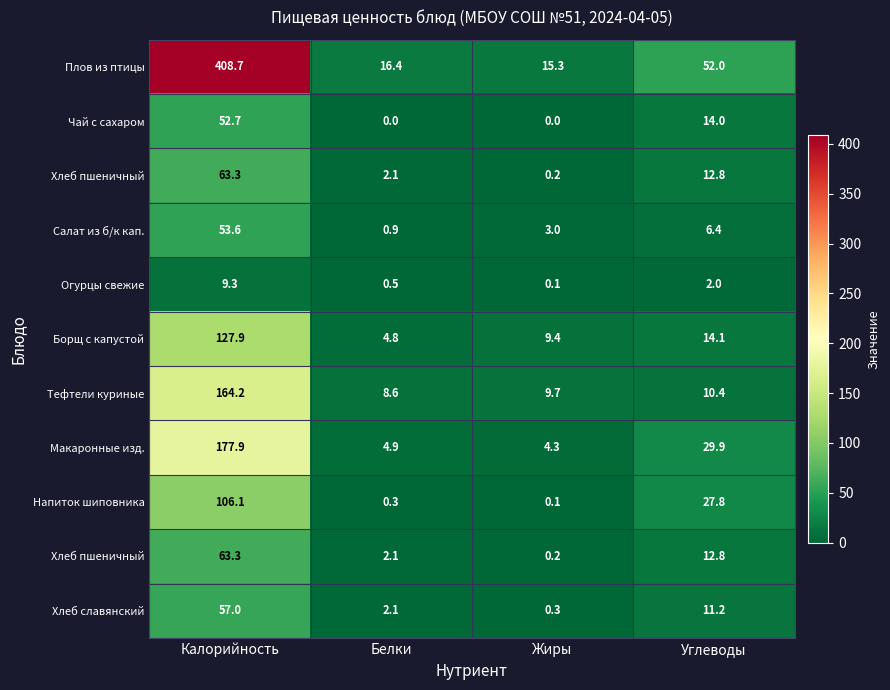

How many categories are shown in the chart?

4